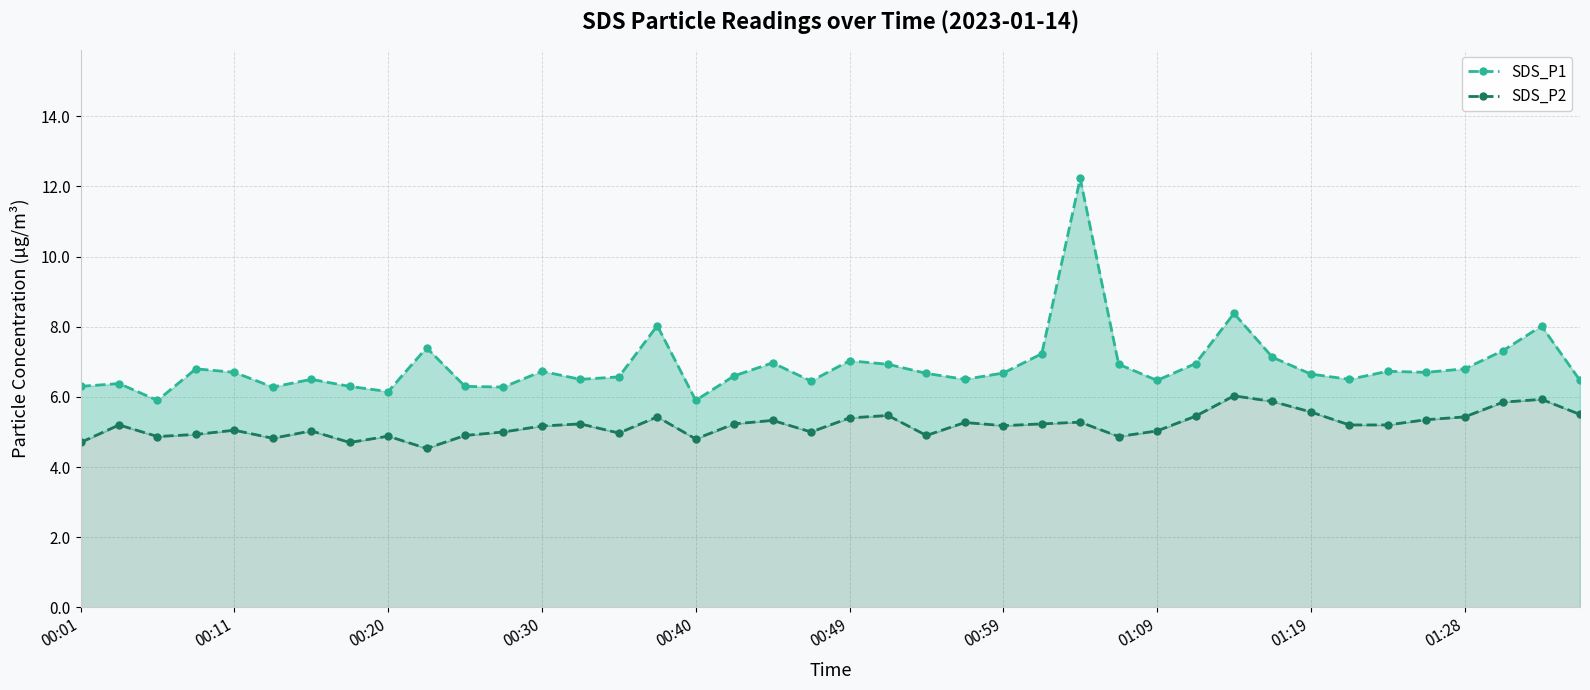

What is the minimum value shown in the chart?

4.5